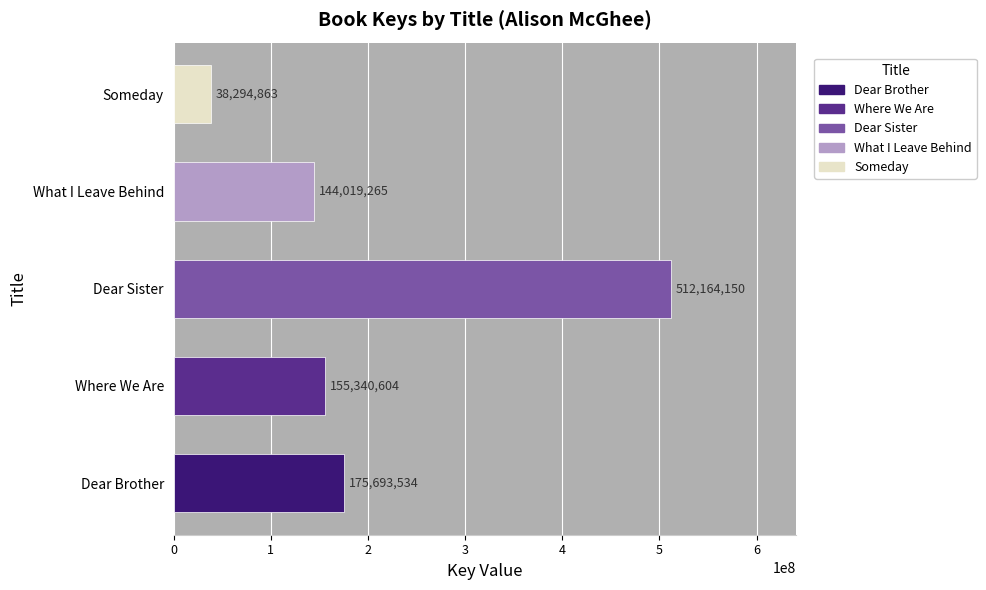

The chart shows a value of 512164150 at Dear Sister. True or false?

True